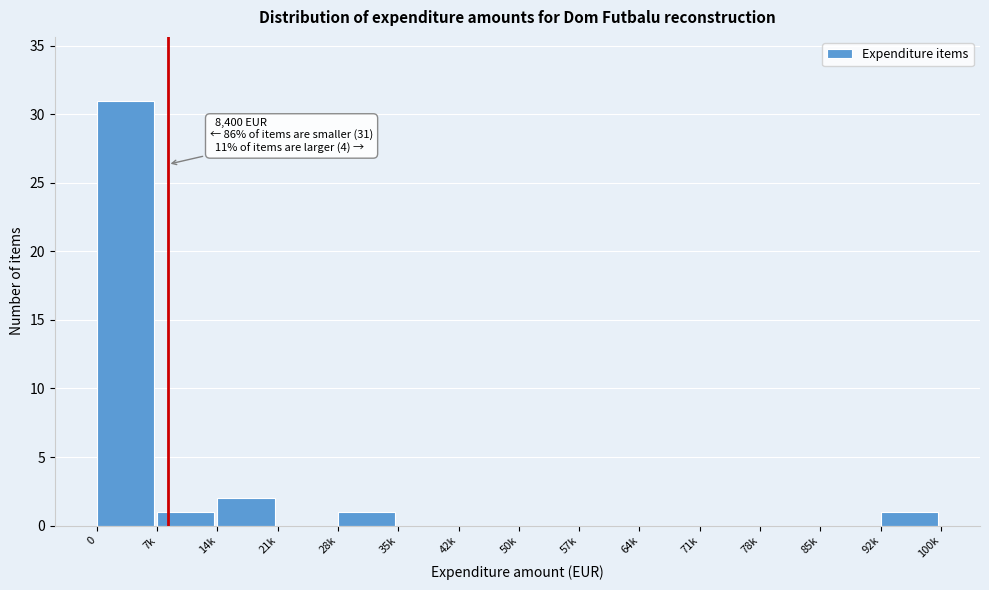

Reading left to right, transcribe all the data shown in this chart.

0=31	7k=1	14k=2	21k=0	28k=1	35k=0	42k=0	50k=0	57k=0	64k=0	71k=0	78k=0	85k=0	92k=1